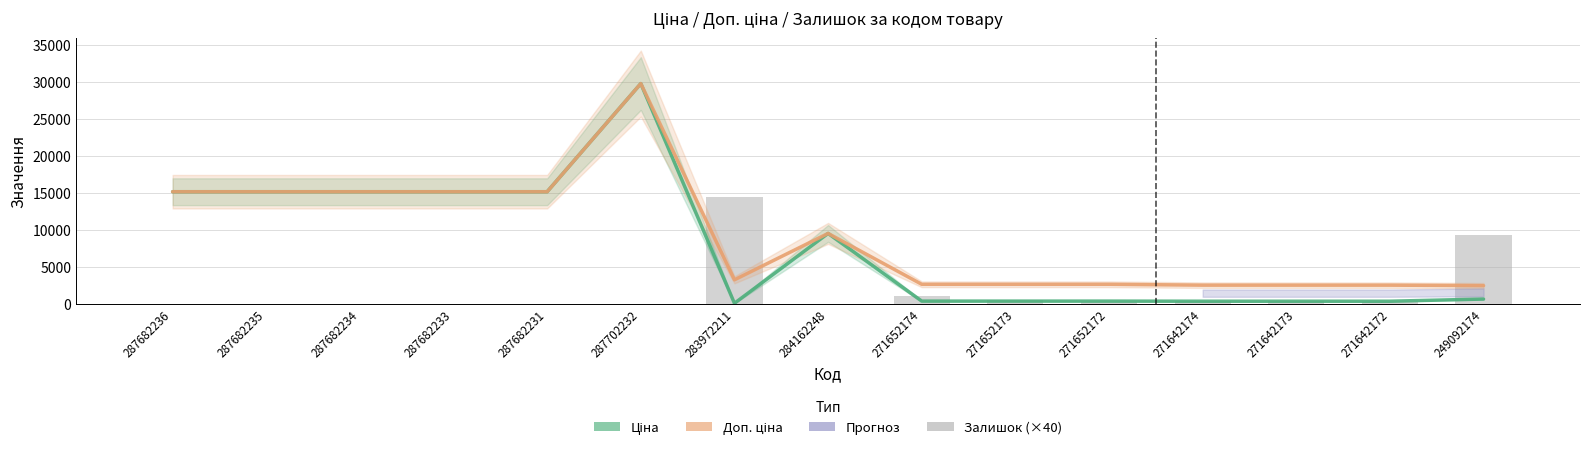

What is the difference between the highest and lowest values at 287682236?

15120.0